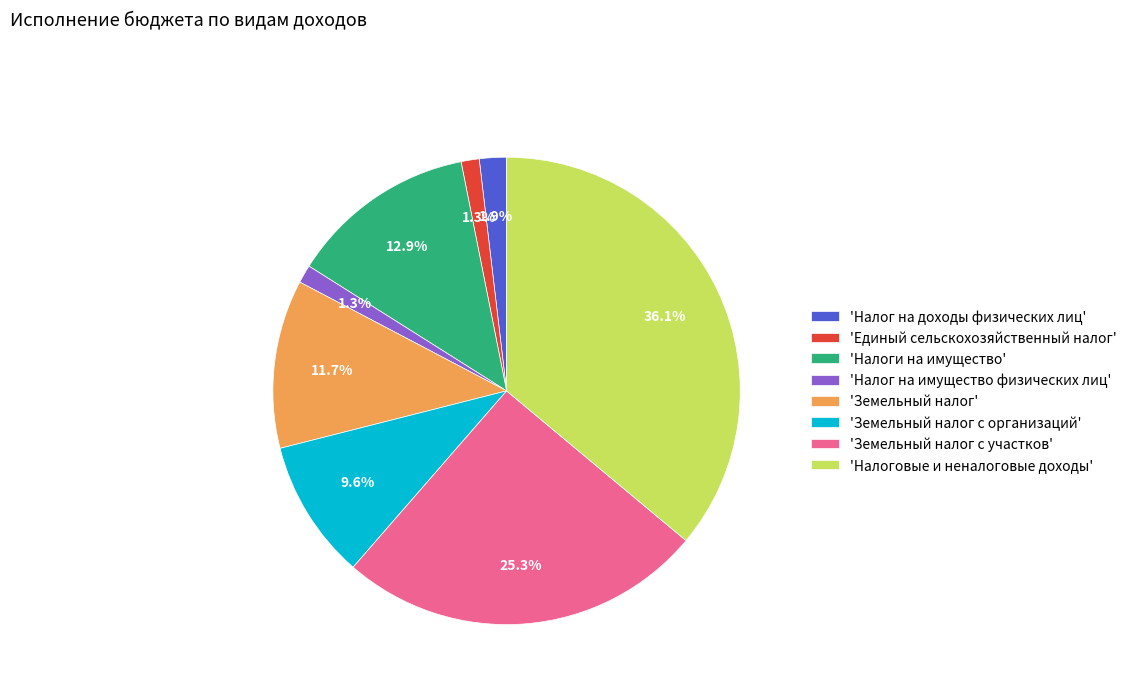

What is the largest slice in the pie chart?

'Налоговые и неналоговые доходы'